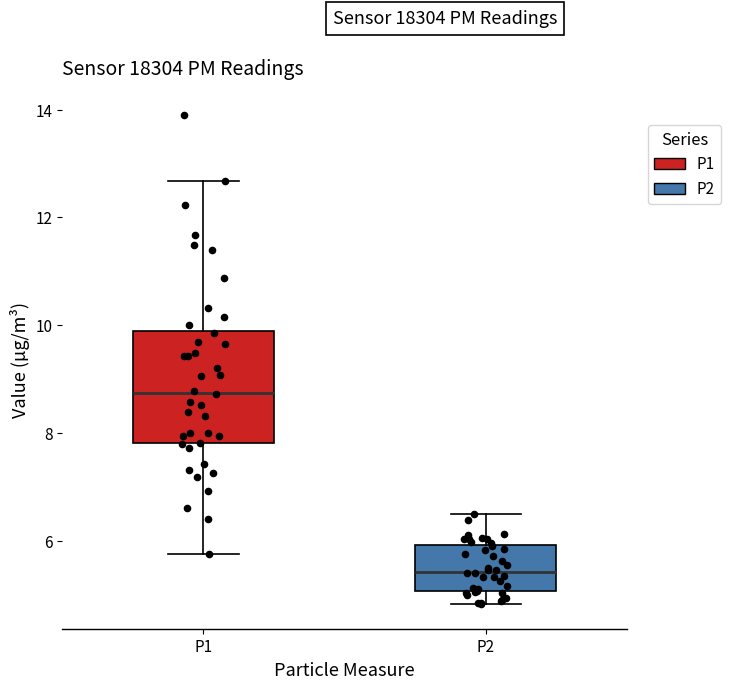

Where is the lower edge of the box for P2 on the y-axis? The values are not printed on the chart, so give them approximately, as read against the axis.

5.0